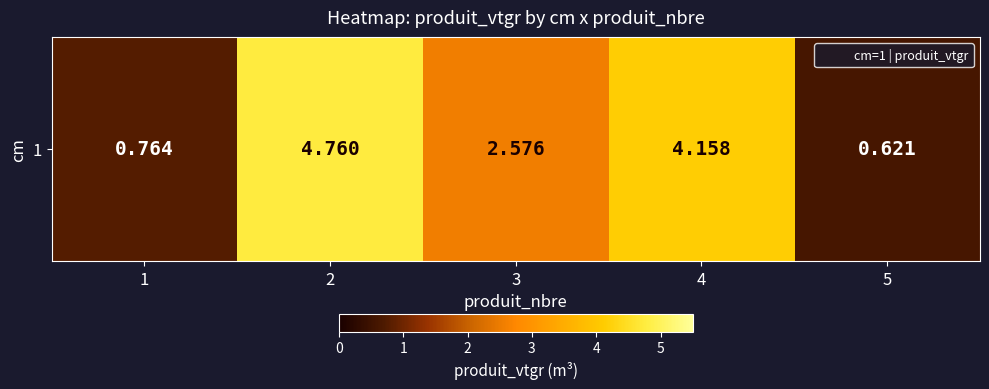

Where is the data nearest to the value 2?

3